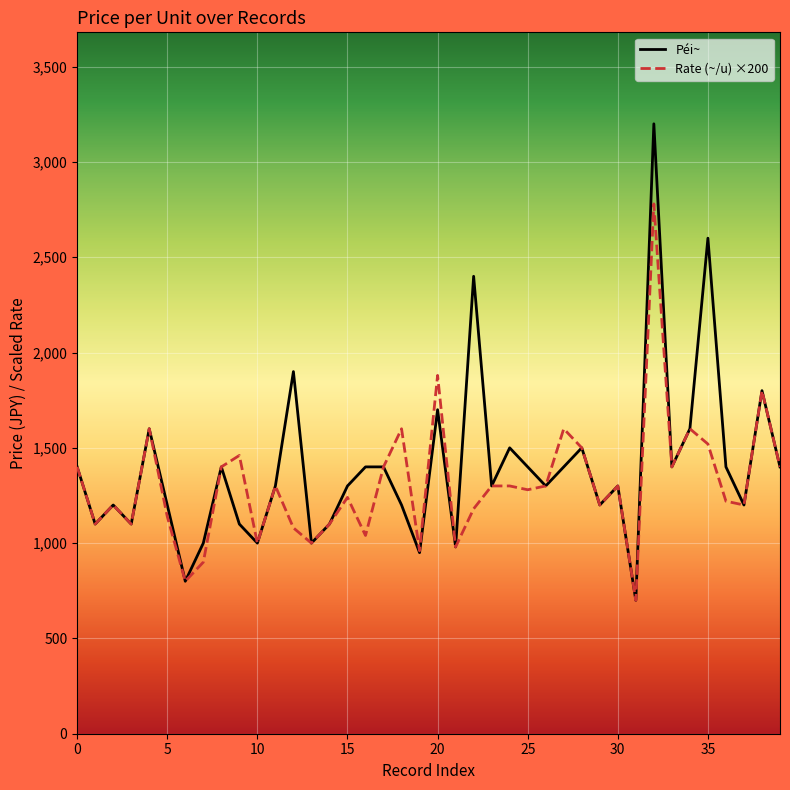

What is the highest value of the Péi~ series?

3200.0